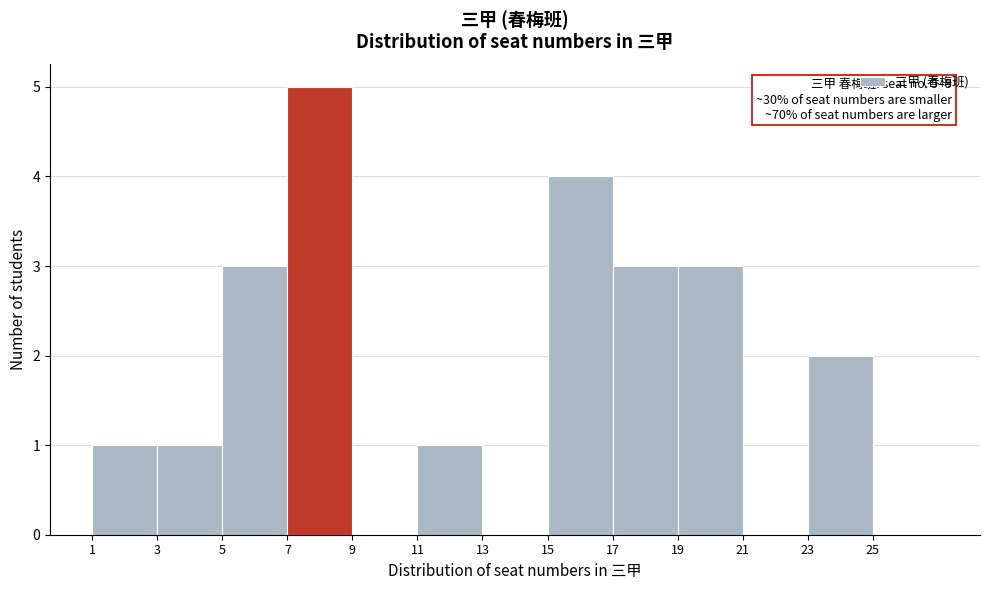

Over which range of the x-axis is the bar tallest?

7 to 9